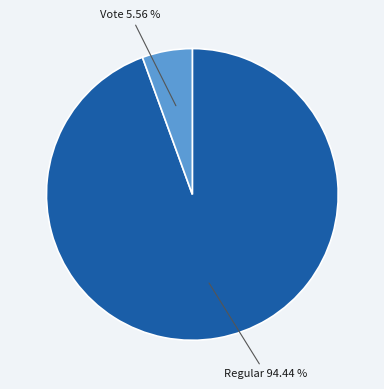

Is there any slice that represents more than half of the pie?

Yes